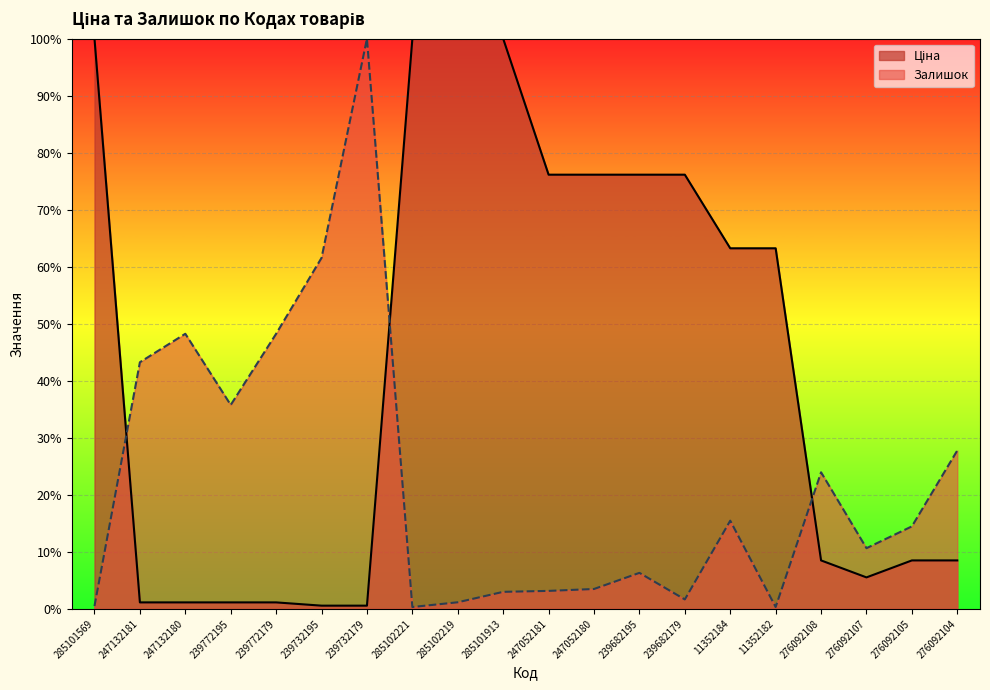

What is the highest value of the Ціна series?

100.0